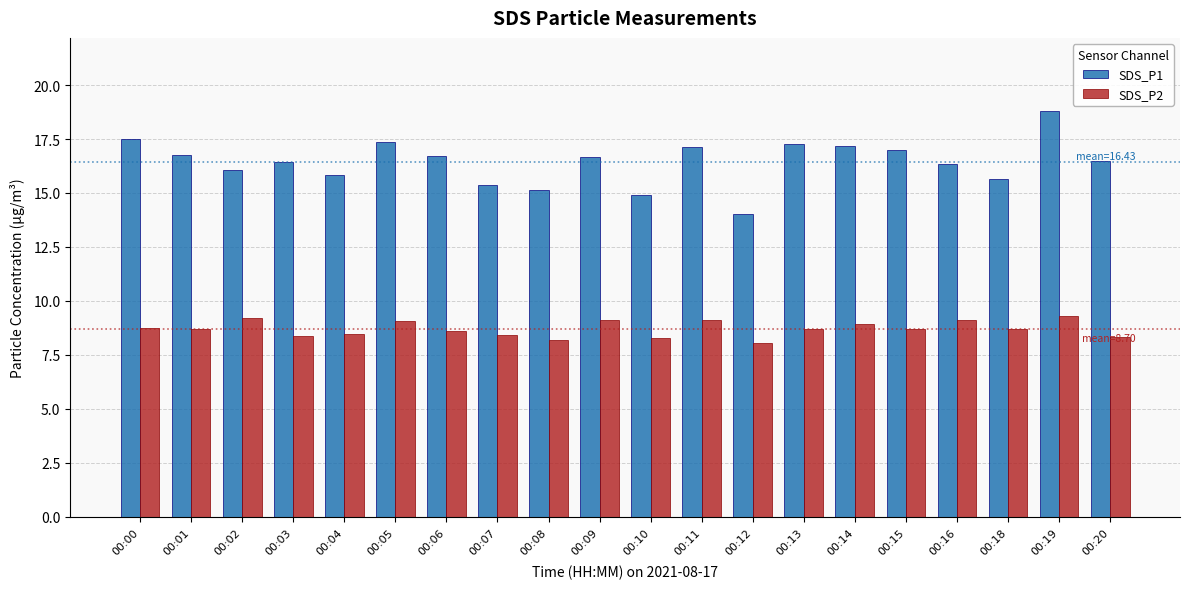

What is the difference between the highest and lowest values at 00:11?

8.0